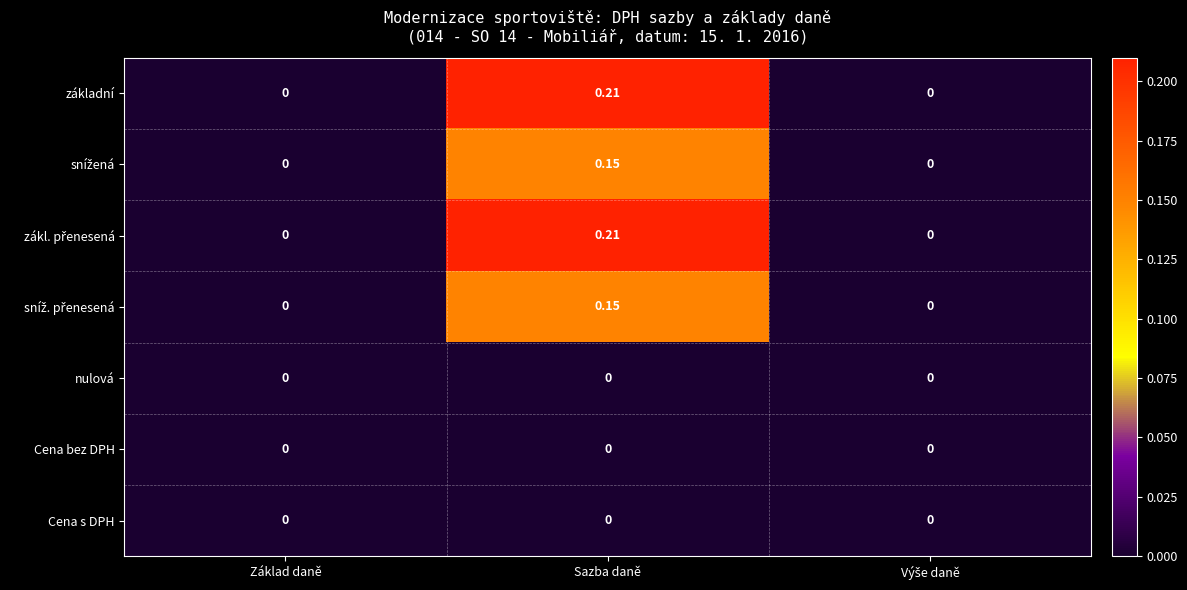

At which category is the sum across all series the highest?

Sazba daně